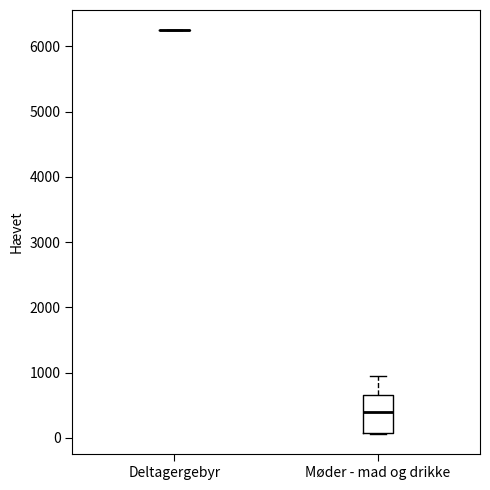

Where is the upper edge of the box for Møder - mad og drikke on the y-axis? The values are not printed on the chart, so give them approximately, as read against the axis.

700